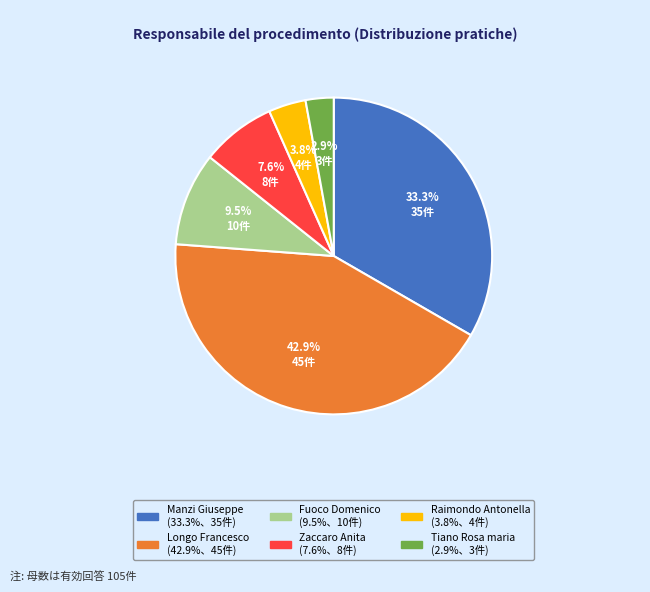

To the nearest percent, what is the difference between the Fuoco Domenico and Longo Francesco slice percentages?

33%